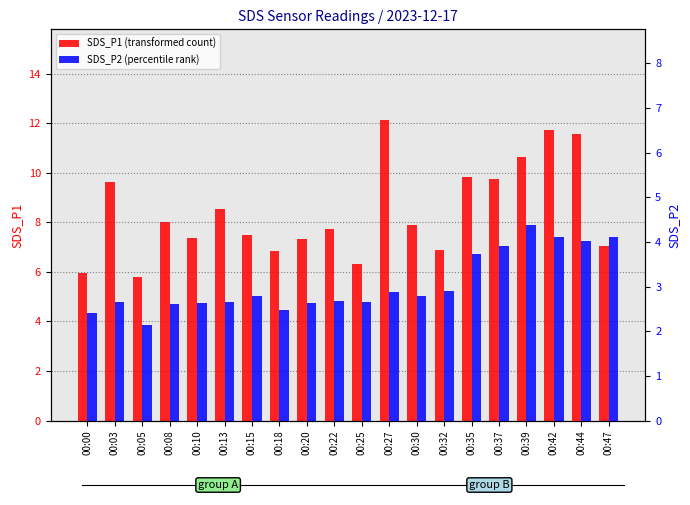

Read the SDS_P2 (percentile rank) value at 00:44.

4.0